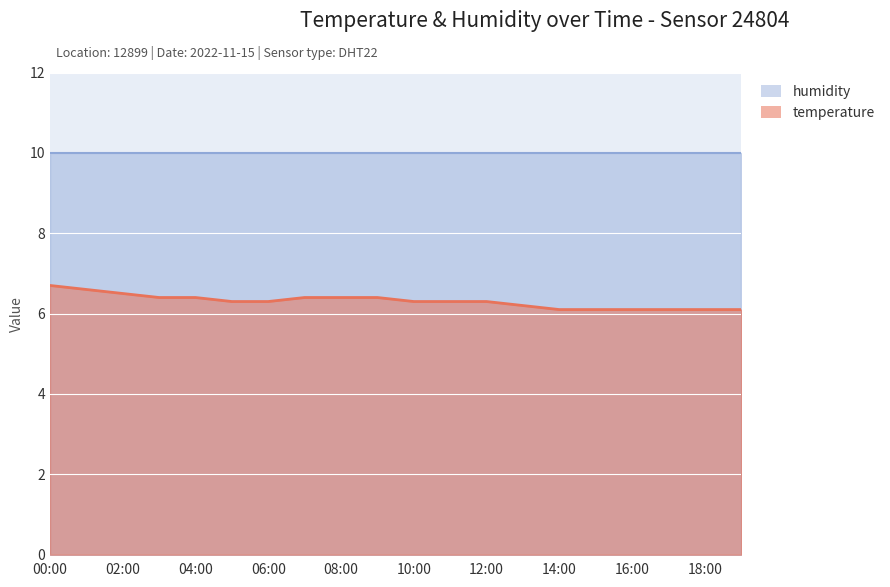

What is the maximum value shown in the chart?

10.0